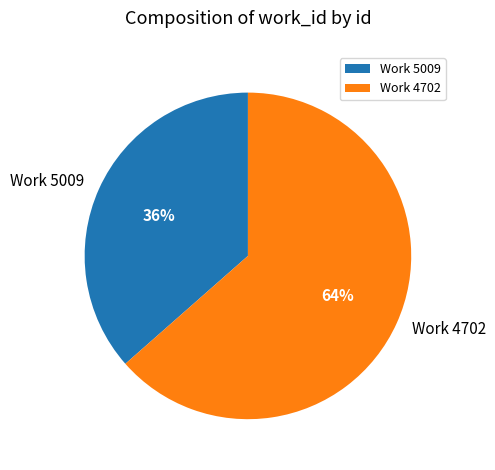

Does Work 5009 account for over 50% of the chart?

No